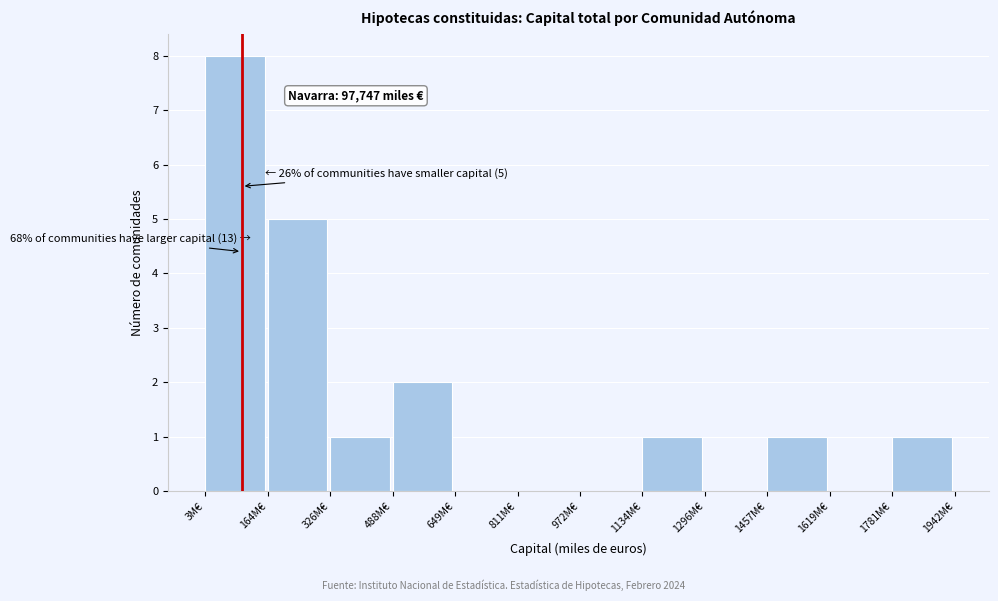

Reading left to right, extract all data points from this chart.

3M€=8	164M€=5	326M€=1	488M€=2	649M€=0	811M€=0	972M€=0	1134M€=1	1296M€=0	1457M€=1	1619M€=0	1781M€=1